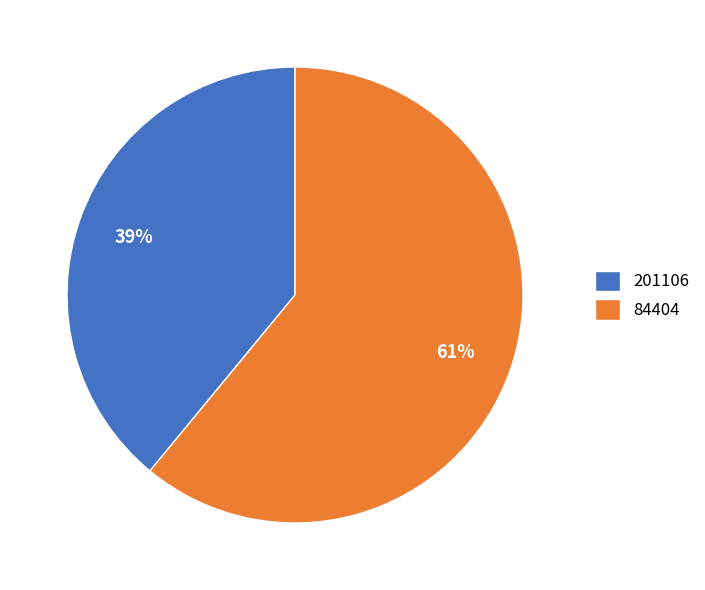

Does 201106 account for over 50% of the chart?

No